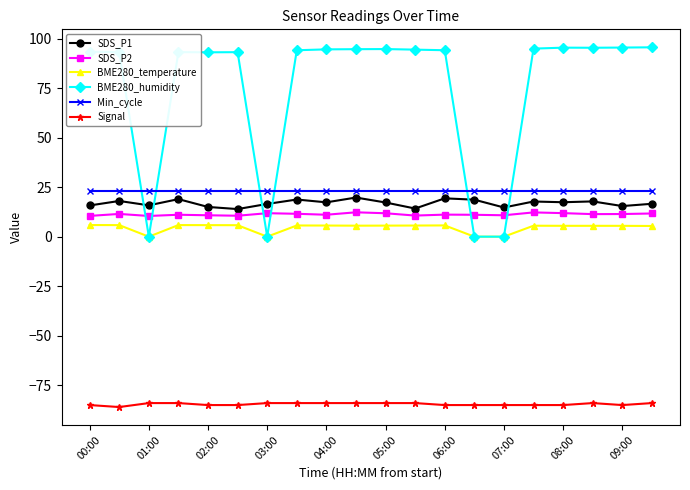

True or false: Signal and SDS_P2 intersect in this chart.

False